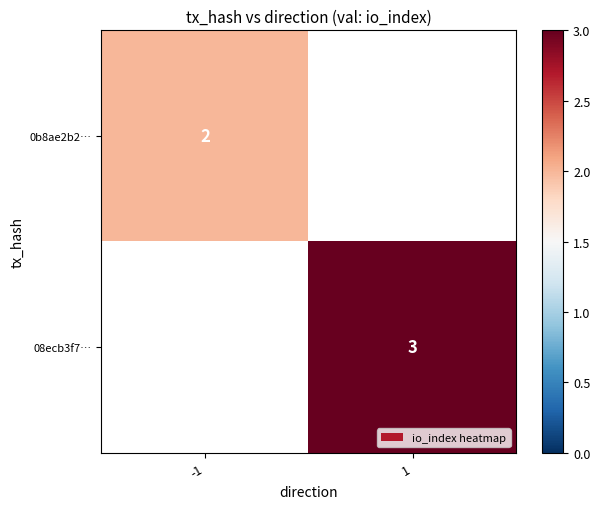

True or false: 0b8ae2b2… has a value of 2 at -1.

True